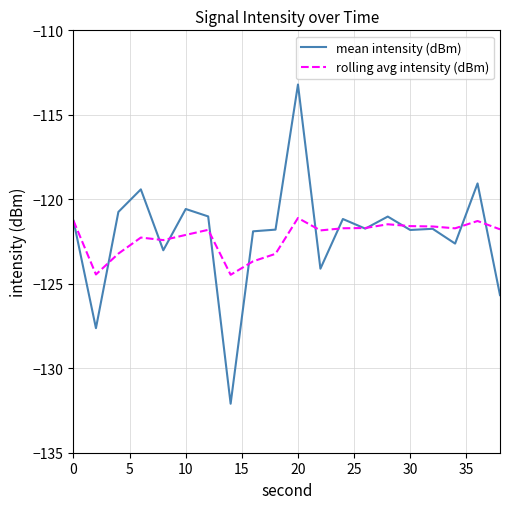

Which series has the widest spread of values?

mean intensity (dBm)